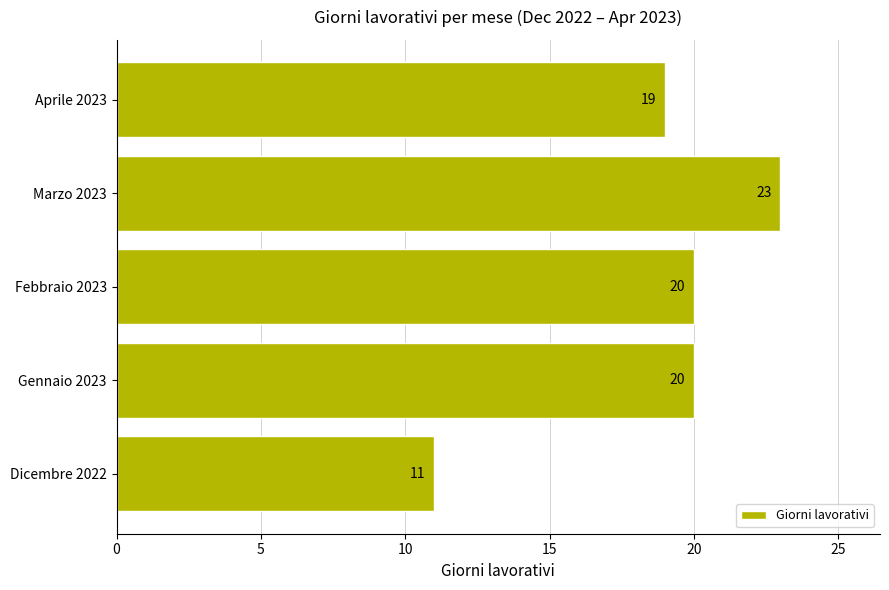

The value at Gennaio 2023 is 26. True or false?

False